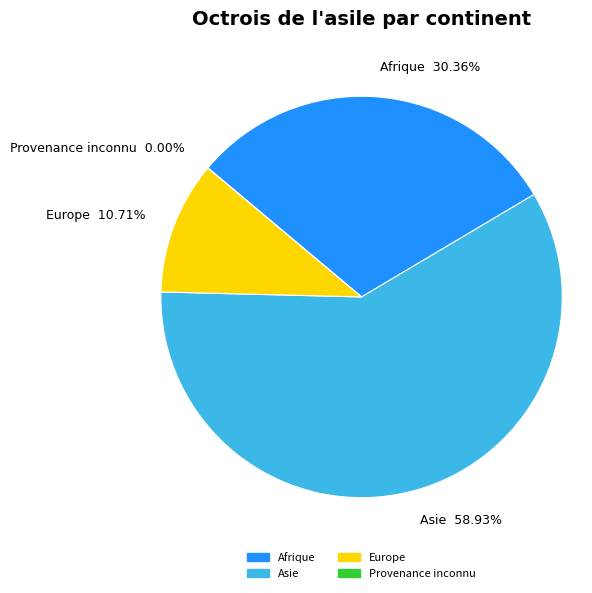

Which slice is the largest?

Asie